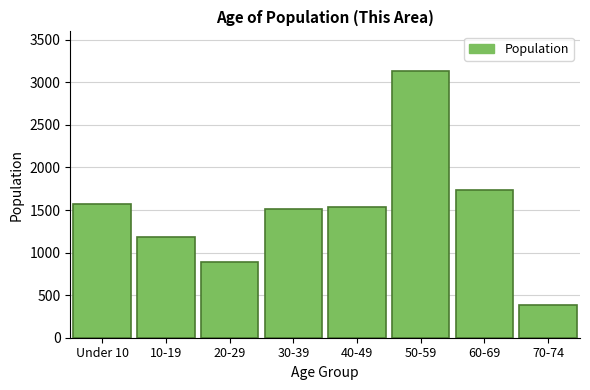

What is the maximum value shown in the chart?

3129